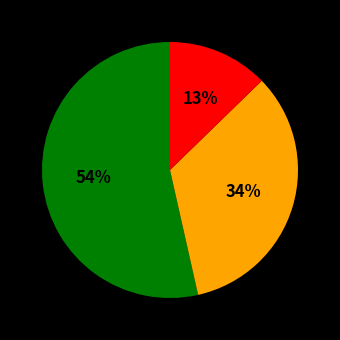

Is there a majority slice in this chart?

Yes